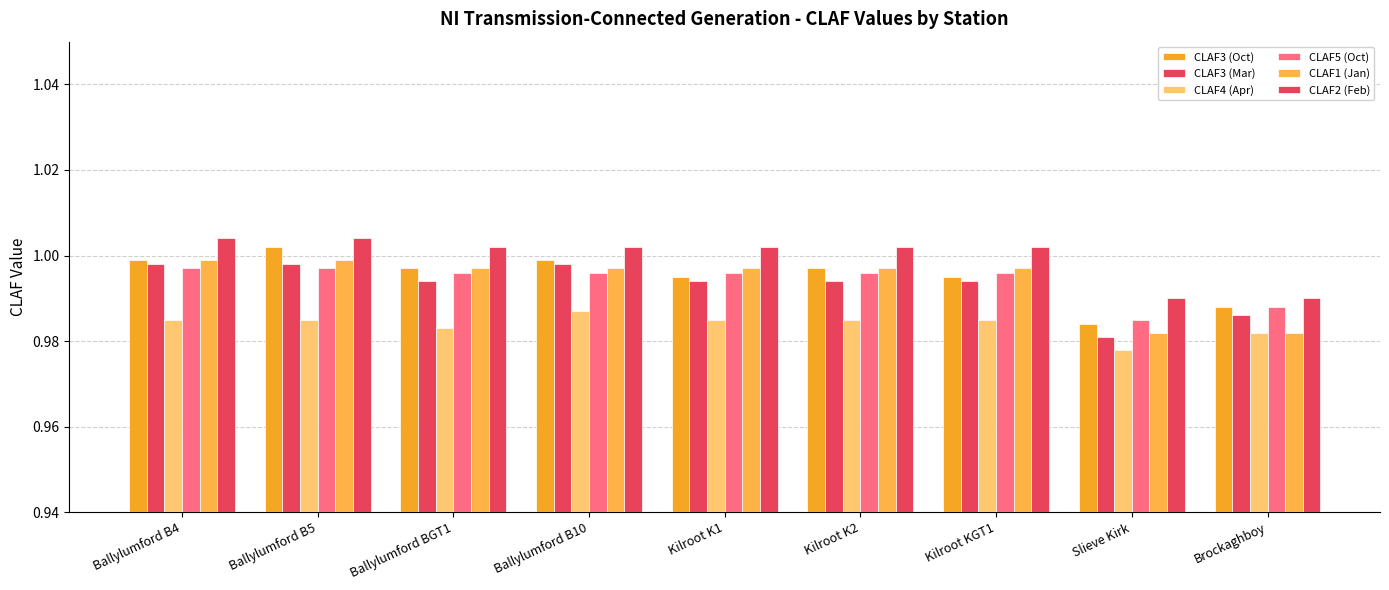

Which series has the widest spread of values?

CLAF3 (Oct)